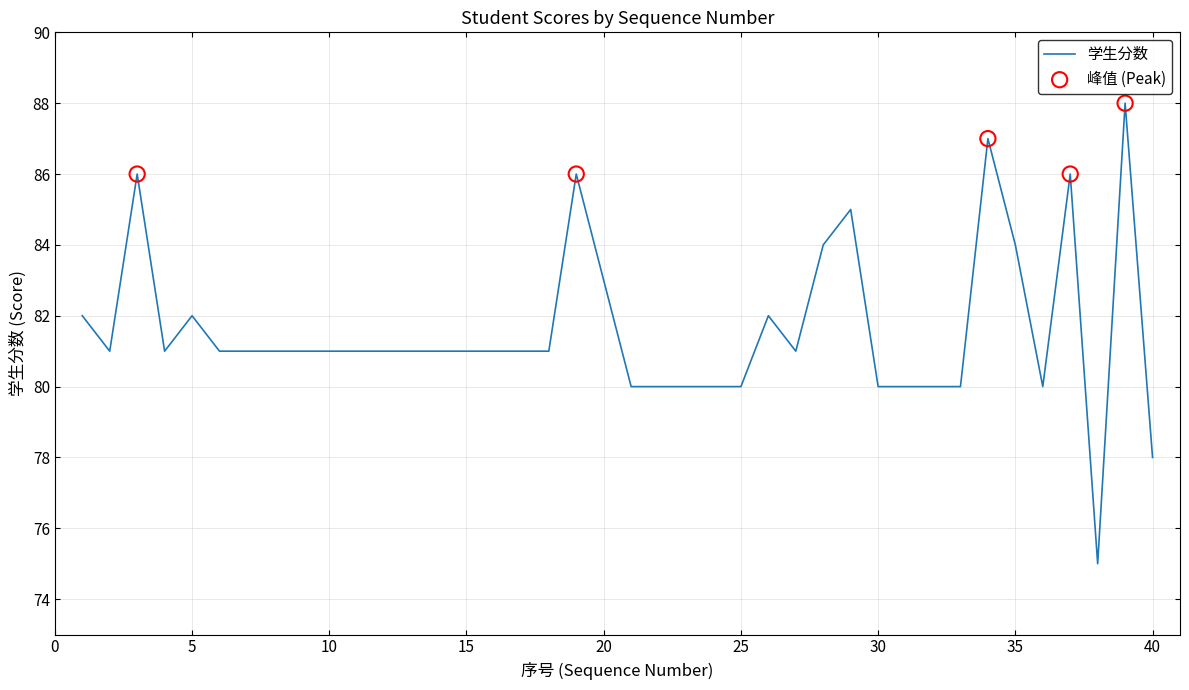

What is the maximum value shown in the chart?

88